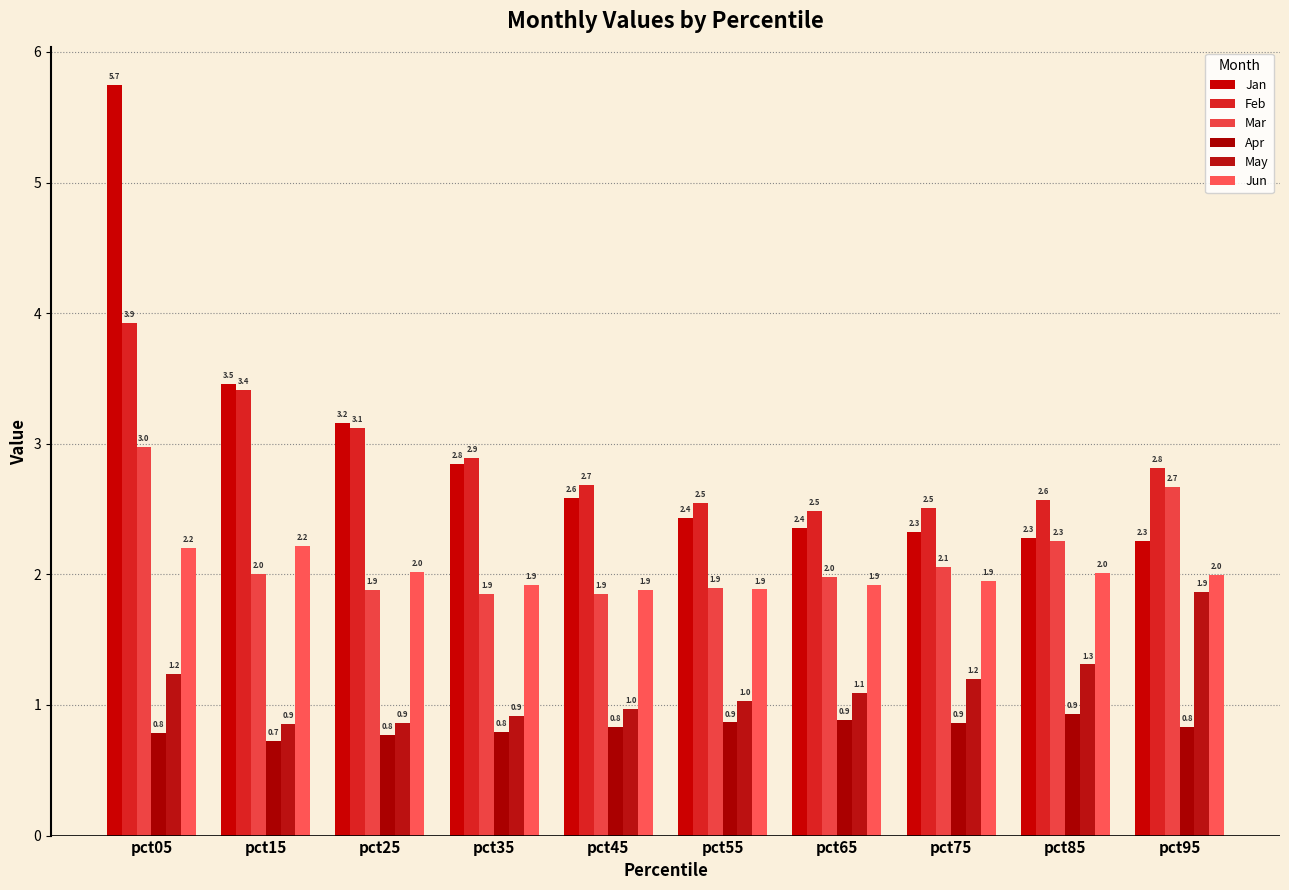

Count the number of data series in this chart.

6